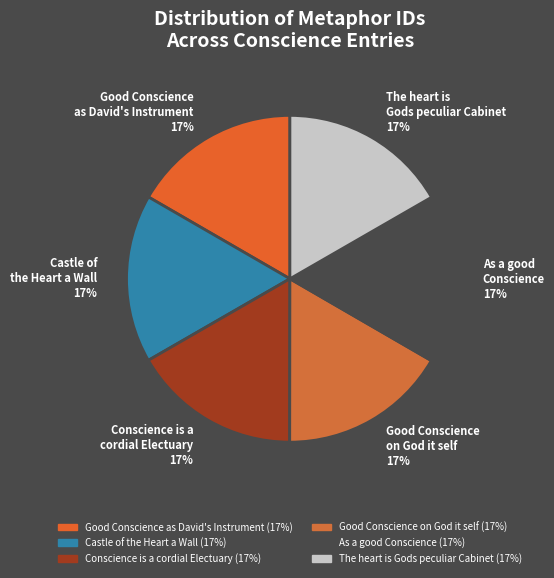

Is it true that The heart is Gods peculiar Cabinet 17% is 31% of the pie?

False